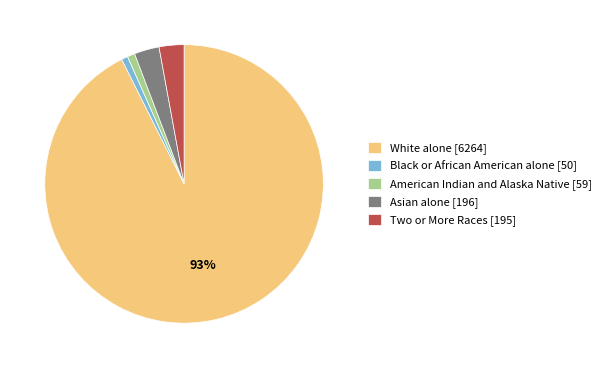

To the nearest percent, what is the combined percentage of American Indian and Alaska Native [59] and Asian alone [196]?

4%